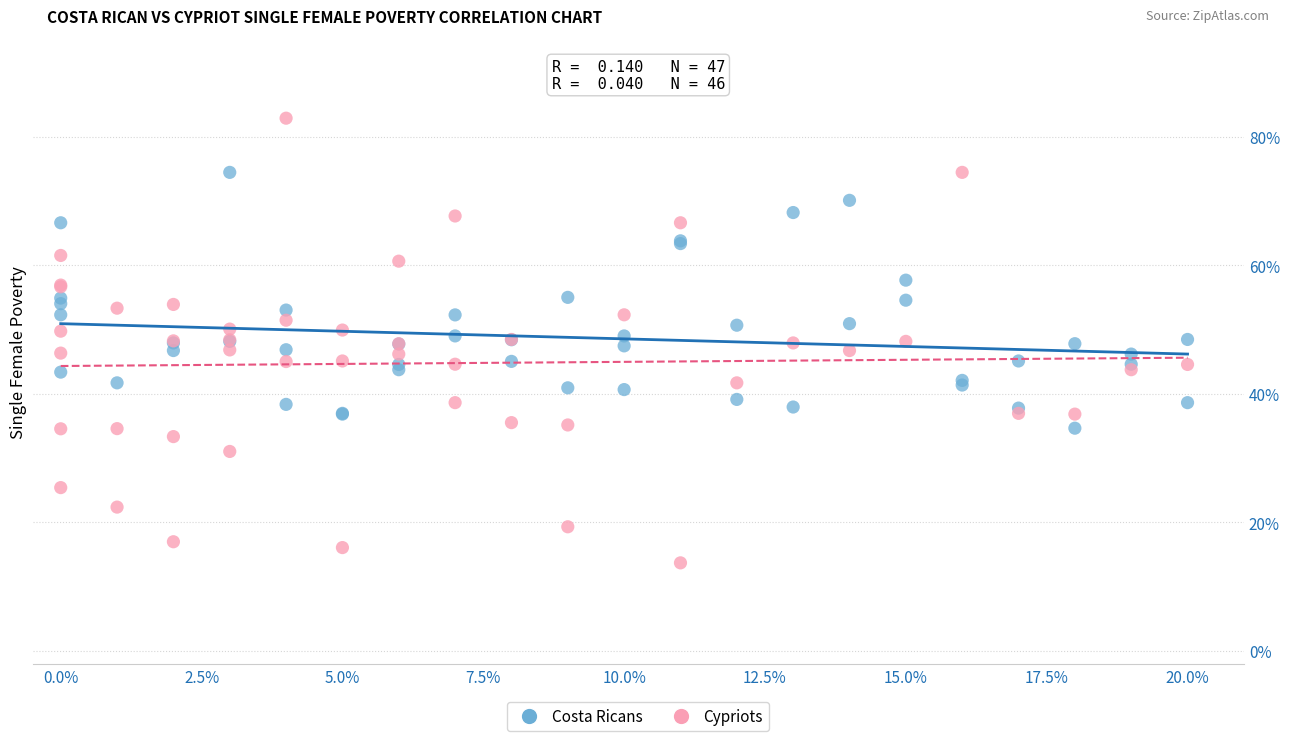

Which series reaches the maximum Y coordinate?

Cypriots